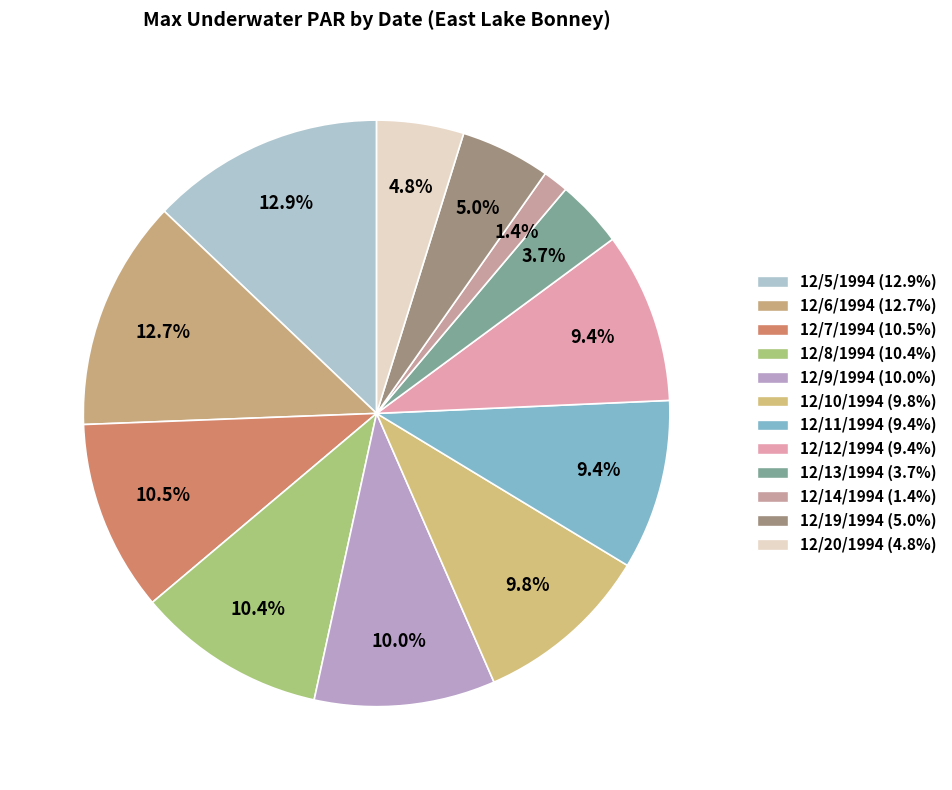

Is it true that 12/8/1994 is 25% of the pie?

False